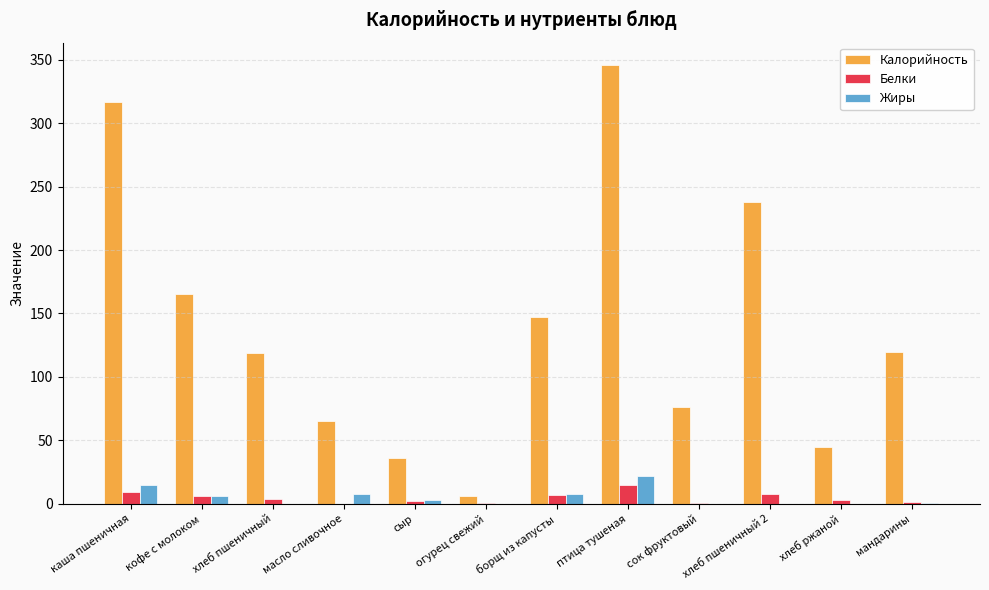

What is the sum of all Белки values?

57.8